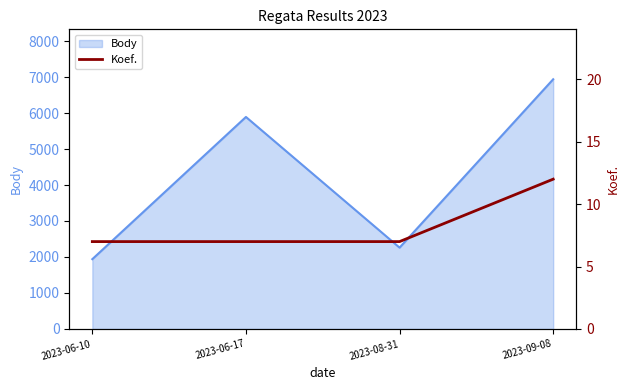

What position from the right is 2023-09-08?

1